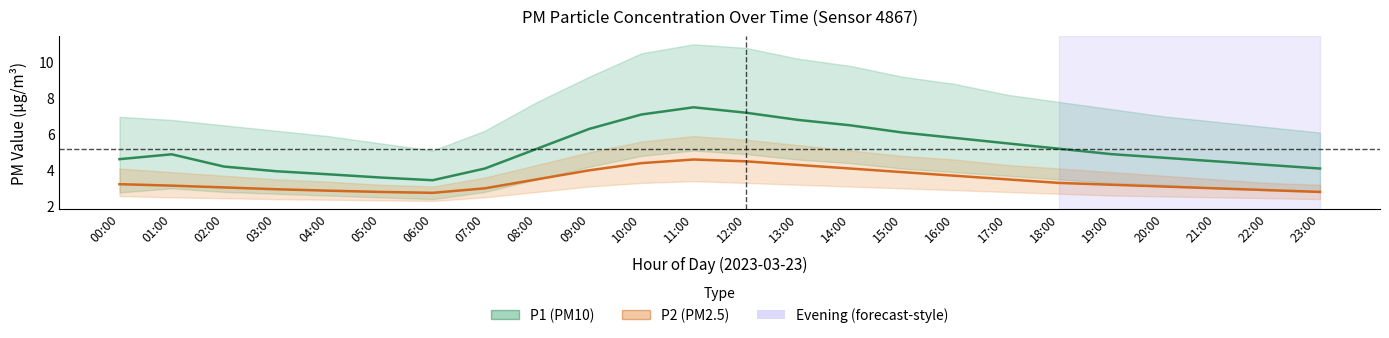

Reading left to right, transcribe all the data shown in this chart.

P1 (PM10): 4.6	4.9	4.2	4.0	3.8	3.6	3.5	4.1	5.2	6.3	7.1	7.5	7.2	6.8	6.5	6.1	5.8	5.5	5.2	4.9	4.7	4.5	4.3	4.1
P2 (PM2.5): 3.2	3.1	3.0	3.0	2.9	2.8	2.8	3.0	3.5	4.0	4.4	4.6	4.5	4.3	4.1	3.9	3.7	3.5	3.3	3.2	3.1	3.0	2.9	2.8